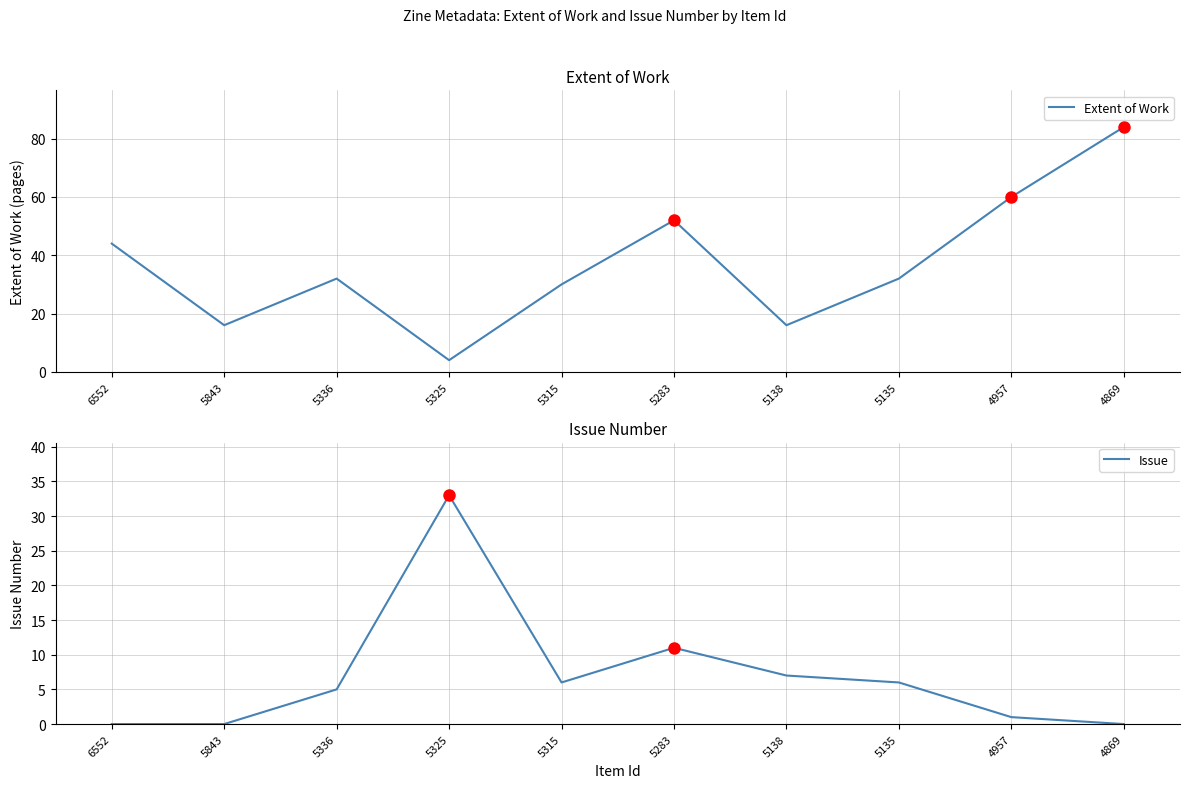

At which category does Issue reach its first local peak?

5325